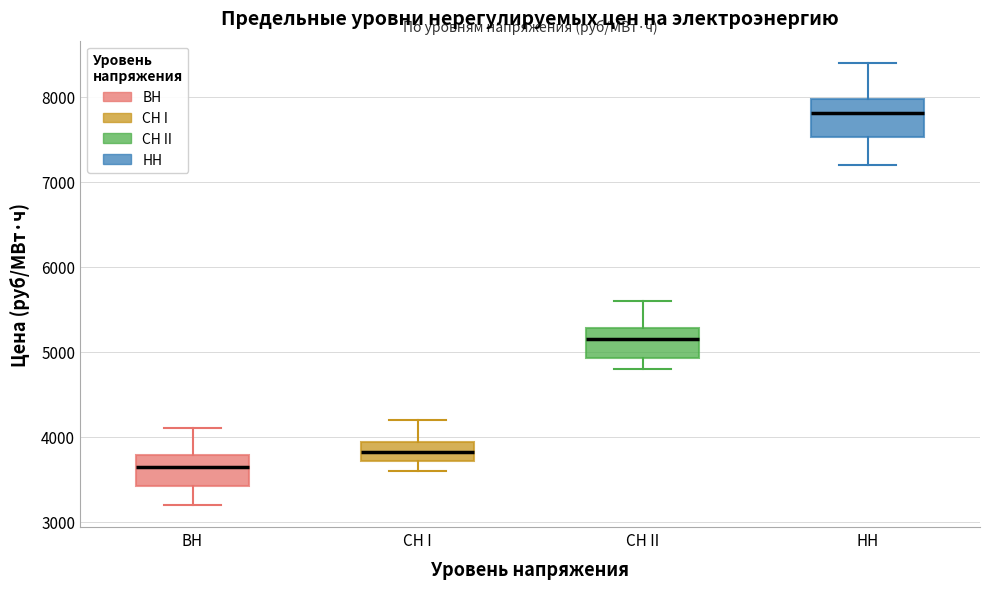

Where is the upper edge of the box for НН on the y-axis? The values are not printed on the chart, so give them approximately, as read against the axis.

8000